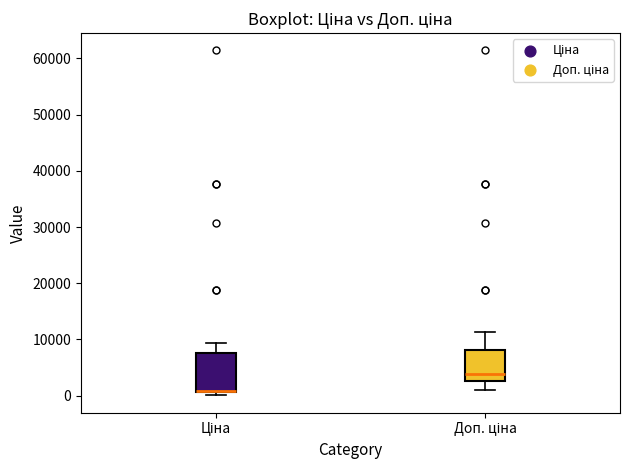

Which box has the lowest median line?

Ціна